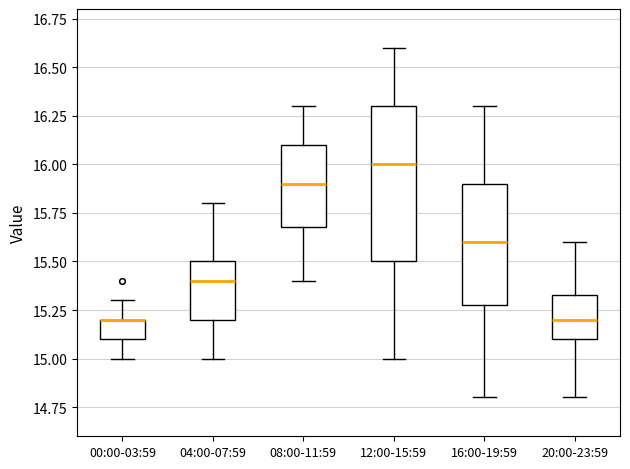

Reading left to right, transcribe this box plot: for each box, give where its median line is, the range the box spans, and where its two whiskers end, as read against the y-axis. The values are not printed on the chart, so give them approximately, as read against the axis.

00:00-03:59: median 15.20 (drawn on the box's upper edge), box 15.10 to 15.20, whiskers 15.00 to 15.30
04:00-07:59: median 15.40, box 15.20 to 15.50, whiskers 15.00 to 15.80
08:00-11:59: median 15.90, box 15.70 to 16.10, whiskers 15.40 to 16.30
12:00-15:59: median 16.00, box 15.50 to 16.30, whiskers 15.00 to 16.60
16:00-19:59: median 15.60, box 15.30 to 15.90, whiskers 14.80 to 16.30
20:00-23:59: median 15.20, box 15.10 to 15.35, whiskers 14.80 to 15.60